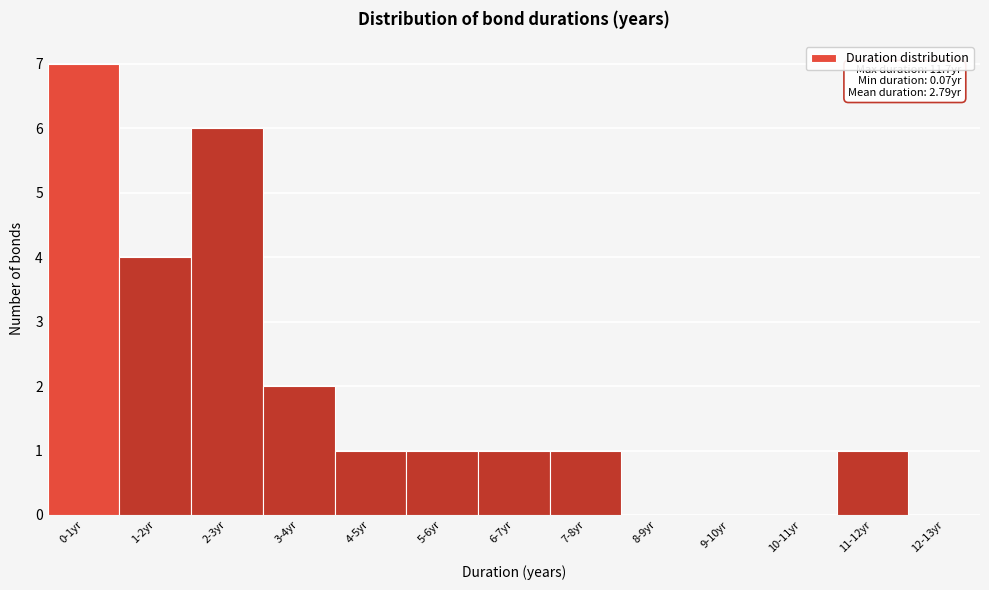

Reading left to right, transcribe all the data shown in this chart.

0-1yr=7	1-2yr=4	2-3yr=6	3-4yr=2	4-5yr=1	5-6yr=1	6-7yr=1	7-8yr=1	8-9yr=0	9-10yr=0	10-11yr=0	11-12yr=1	12-13yr=0